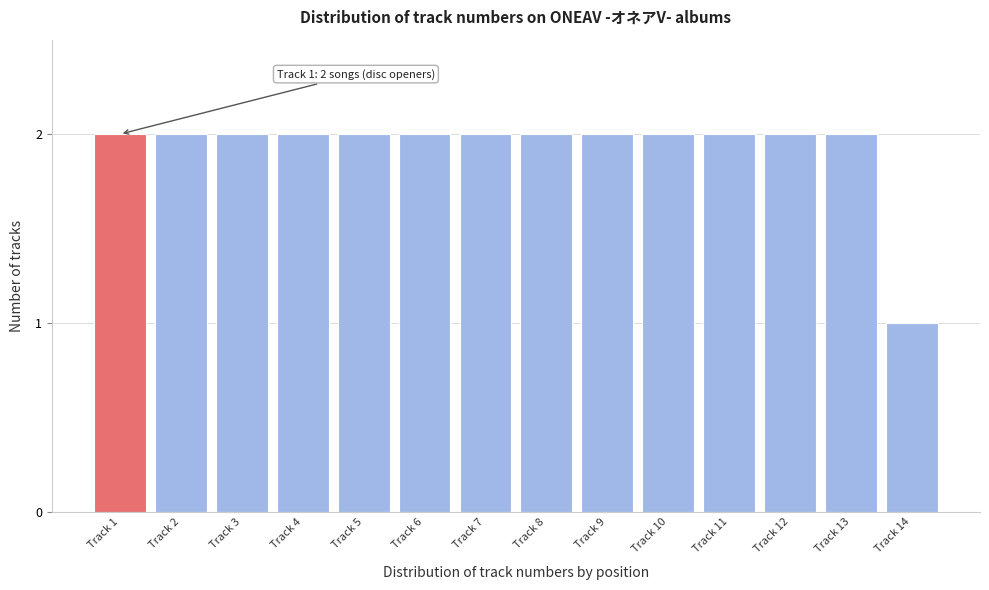

Reading left to right, extract all data points from this chart.

Track 1=2	Track 2=2	Track 3=2	Track 4=2	Track 5=2	Track 6=2	Track 7=2	Track 8=2	Track 9=2	Track 10=2	Track 11=2	Track 12=2	Track 13=2	Track 14=1